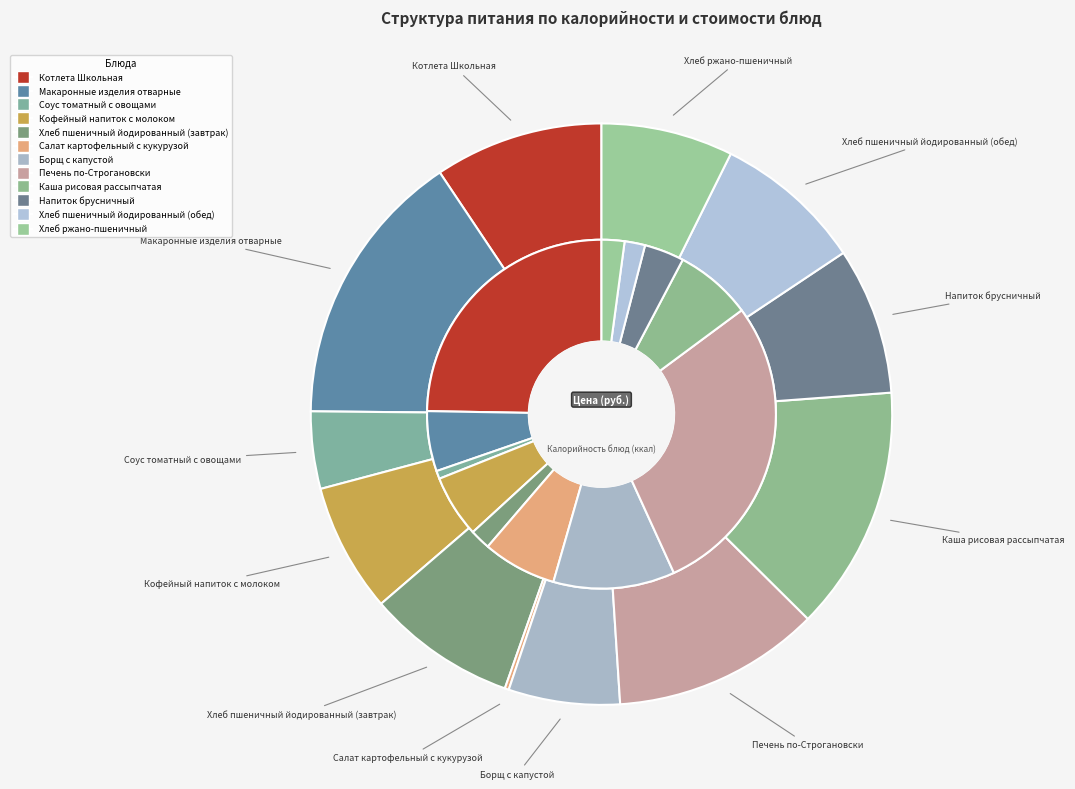

The Соус томатный с овощами slice represents 4% of the pie. True or false?

True